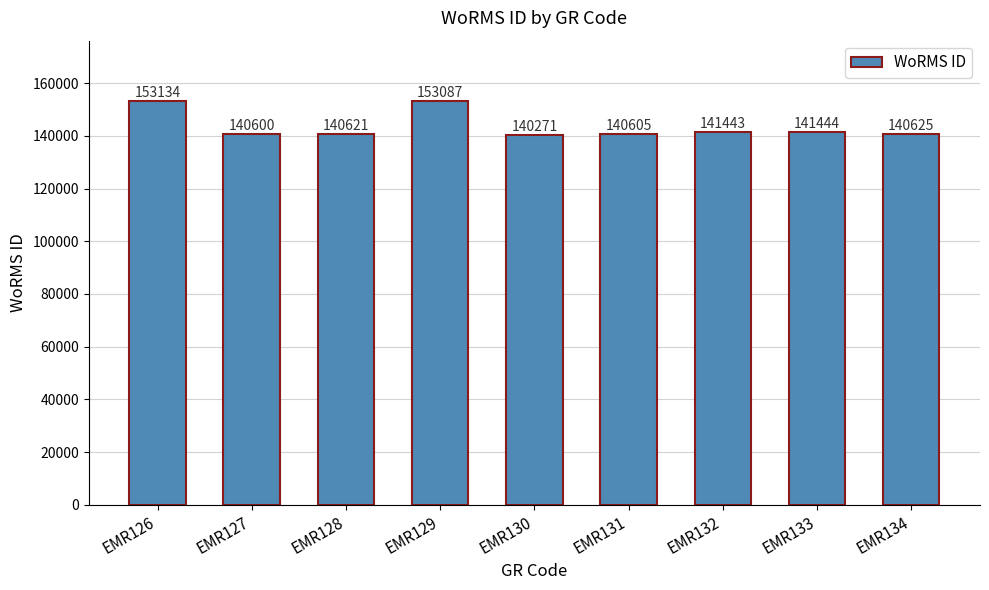

What is the ratio of the value at EMR130 to the value at EMR126?

0.9